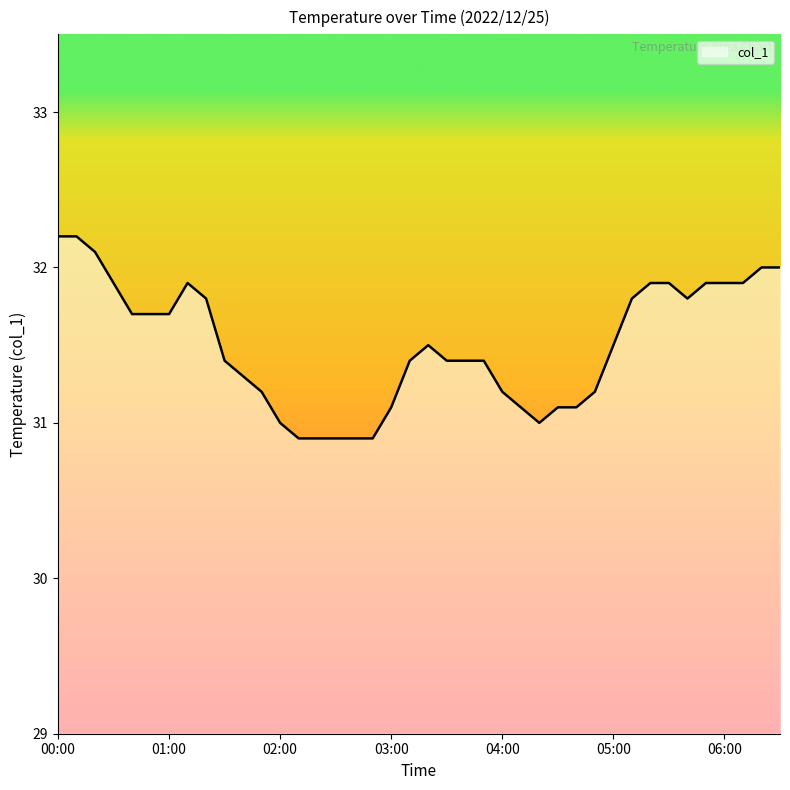

What is the difference between the maximum and minimum values?

1.3